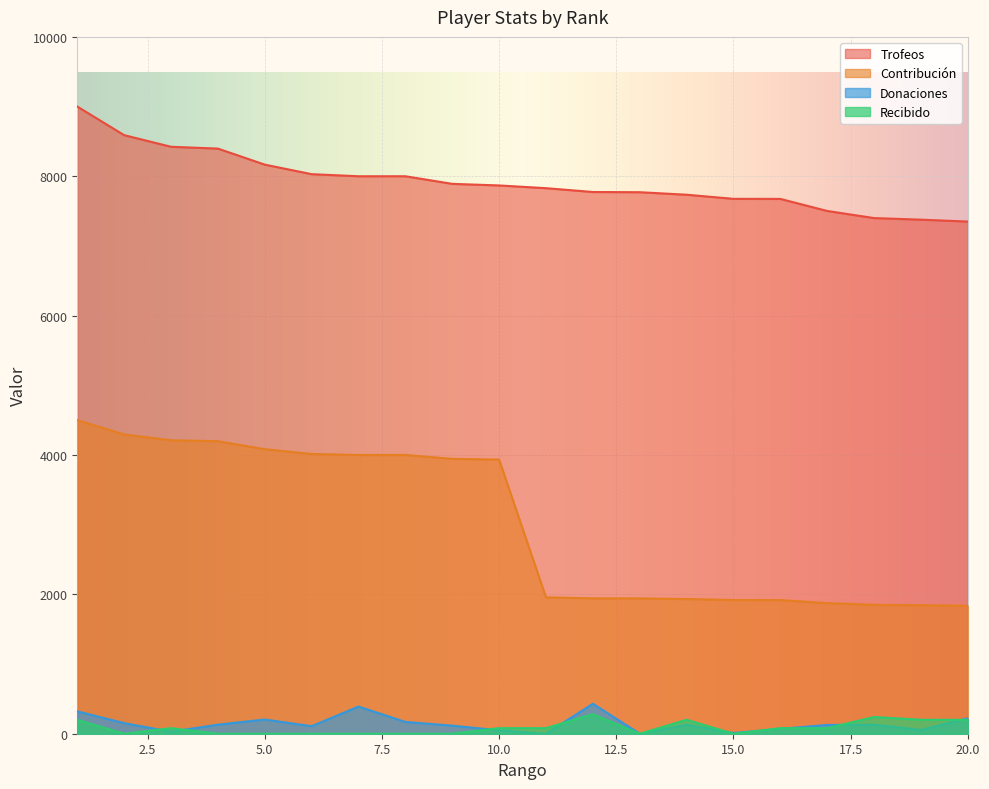

Count the number of categories in the chart.

20